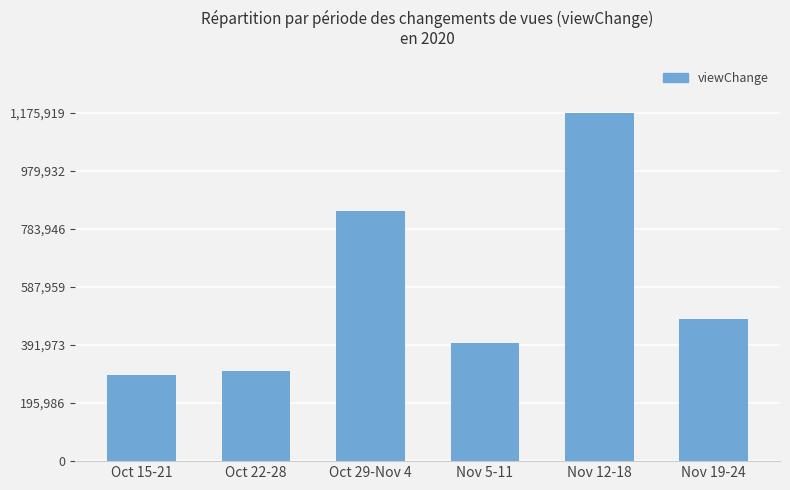

What is the difference between the values at Nov 5-11 and Oct 22-28?

92643